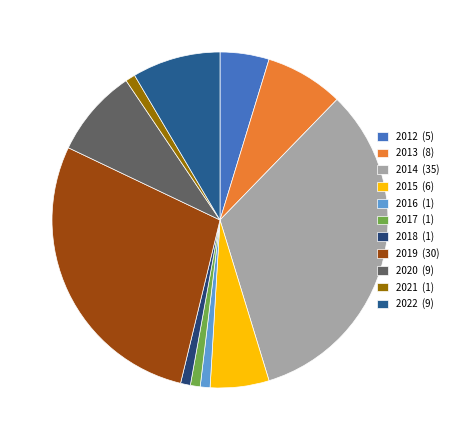

To the nearest percent, what portion does 2022 represent?

8%